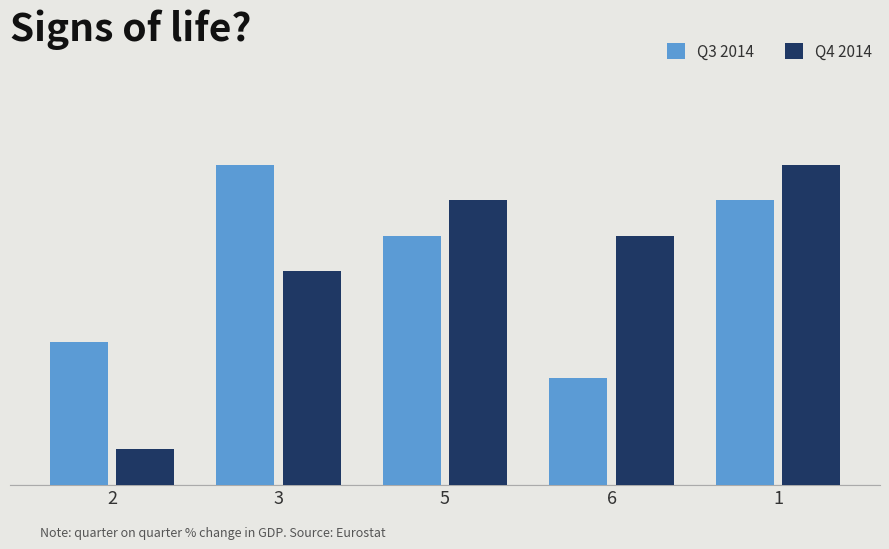

Are the bars grouped side by side (vs. stacked)?

Yes